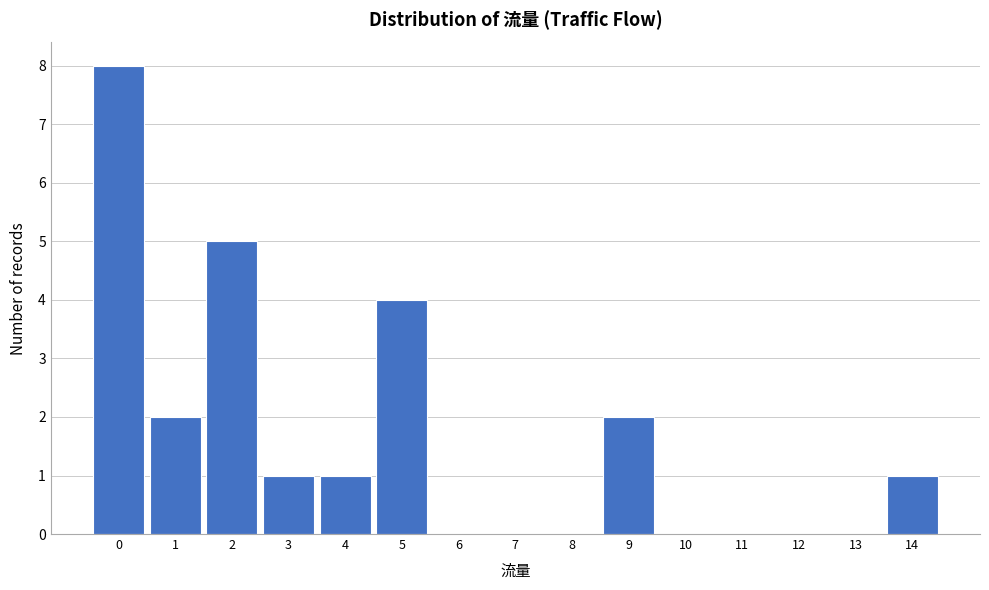

Reading left to right, transcribe all the data shown in this chart.

0=8	1=2	2=5	3=1	4=1	5=4	6=0	7=0	8=0	9=2	10=0	11=0	12=0	13=0	14=1